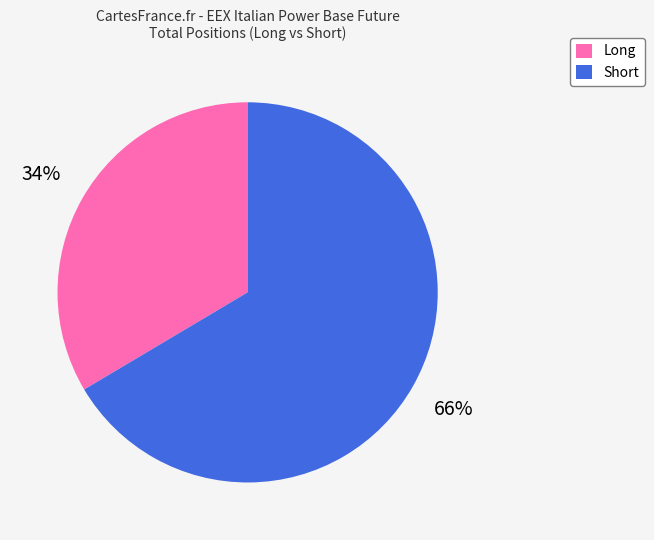

To the nearest percent, what is the combined percentage of Short and Long?

100%